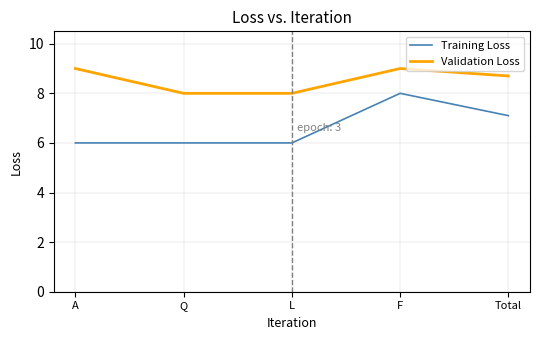

What is the minimum value for Training Loss?

6.0